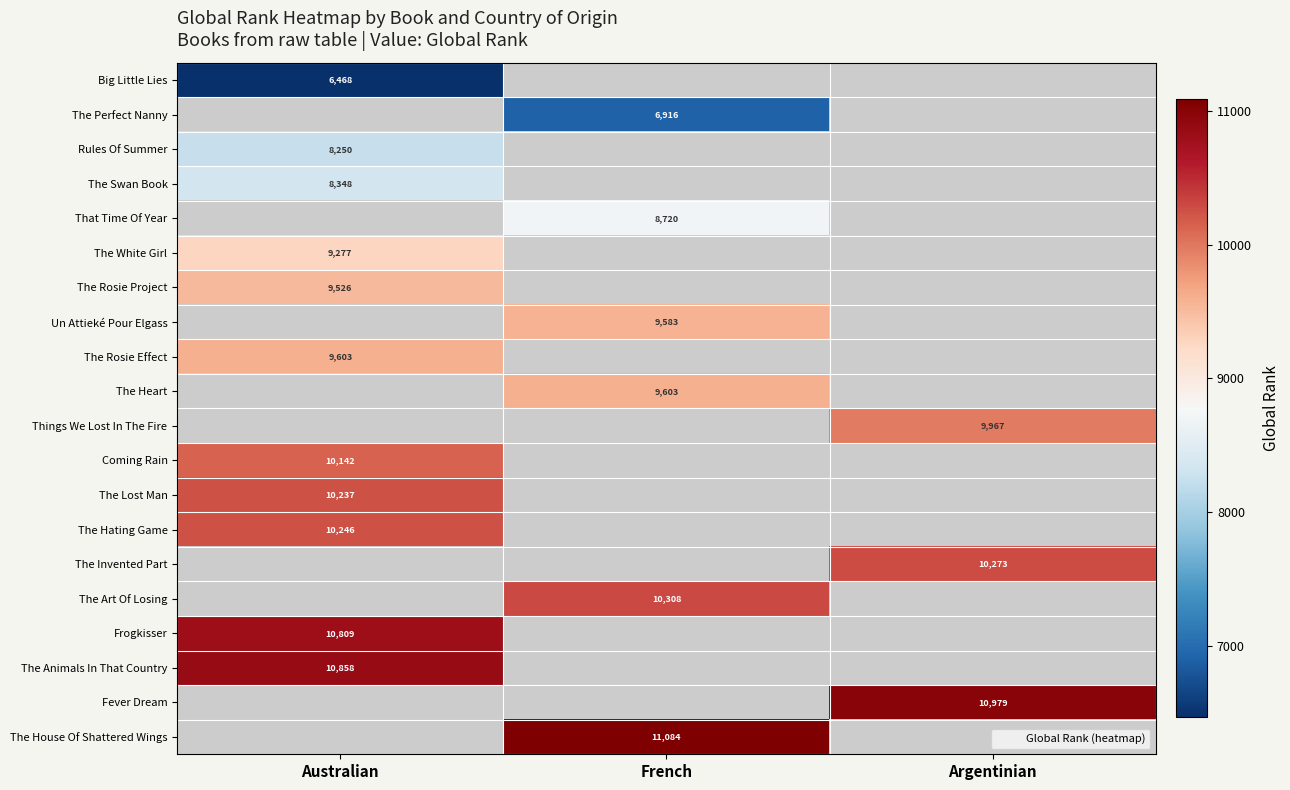

How many data points does each series have?

3